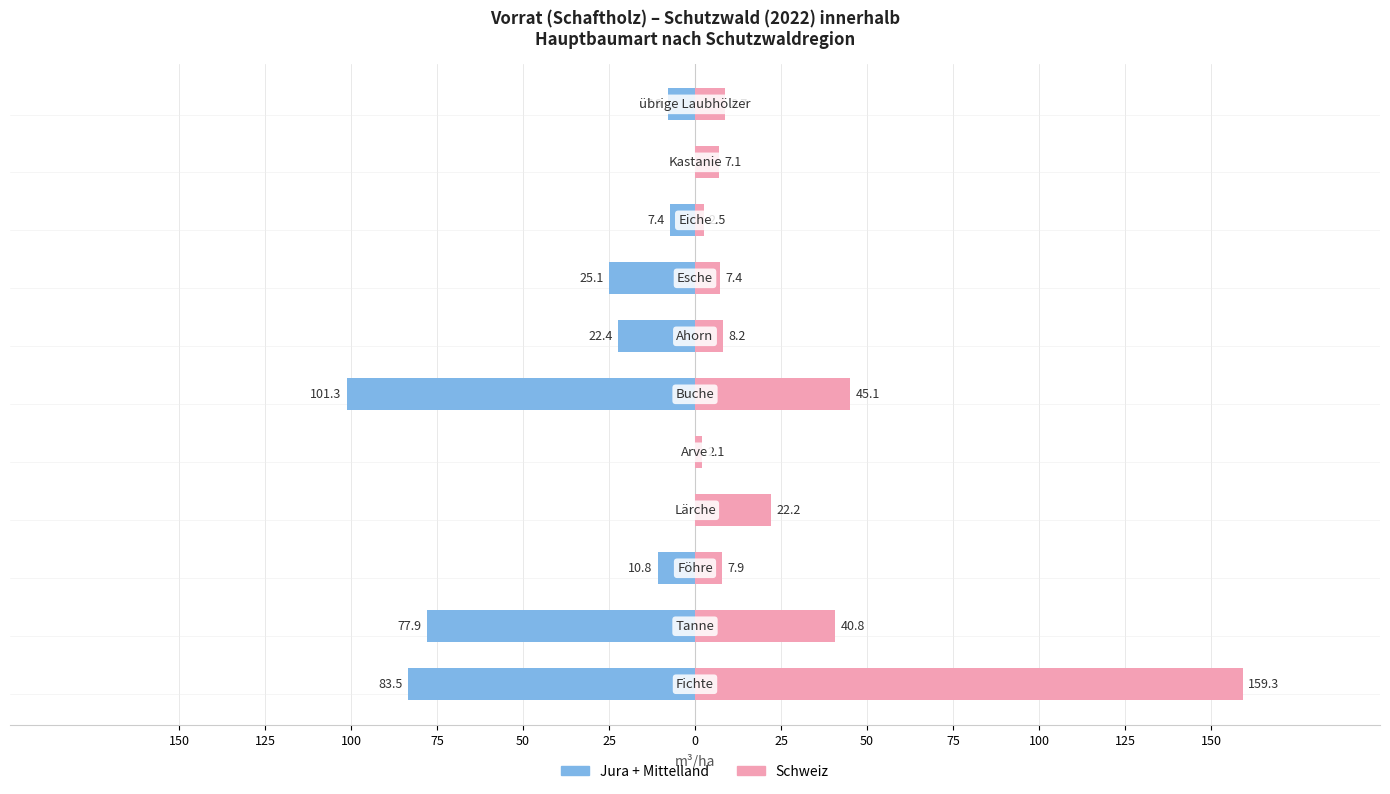

What are all the series names shown in the legend?

Jura + Mittelland, Schweiz